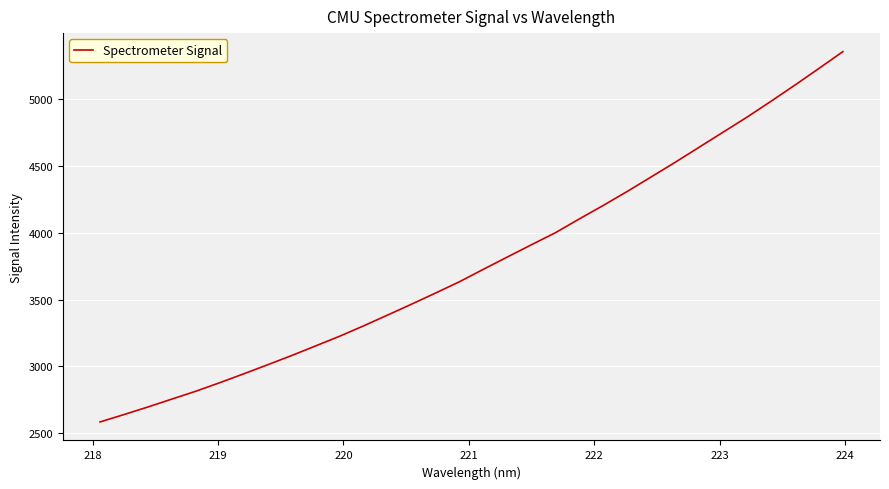

True or false: there are more than 1 points higher than both neighbors.

False